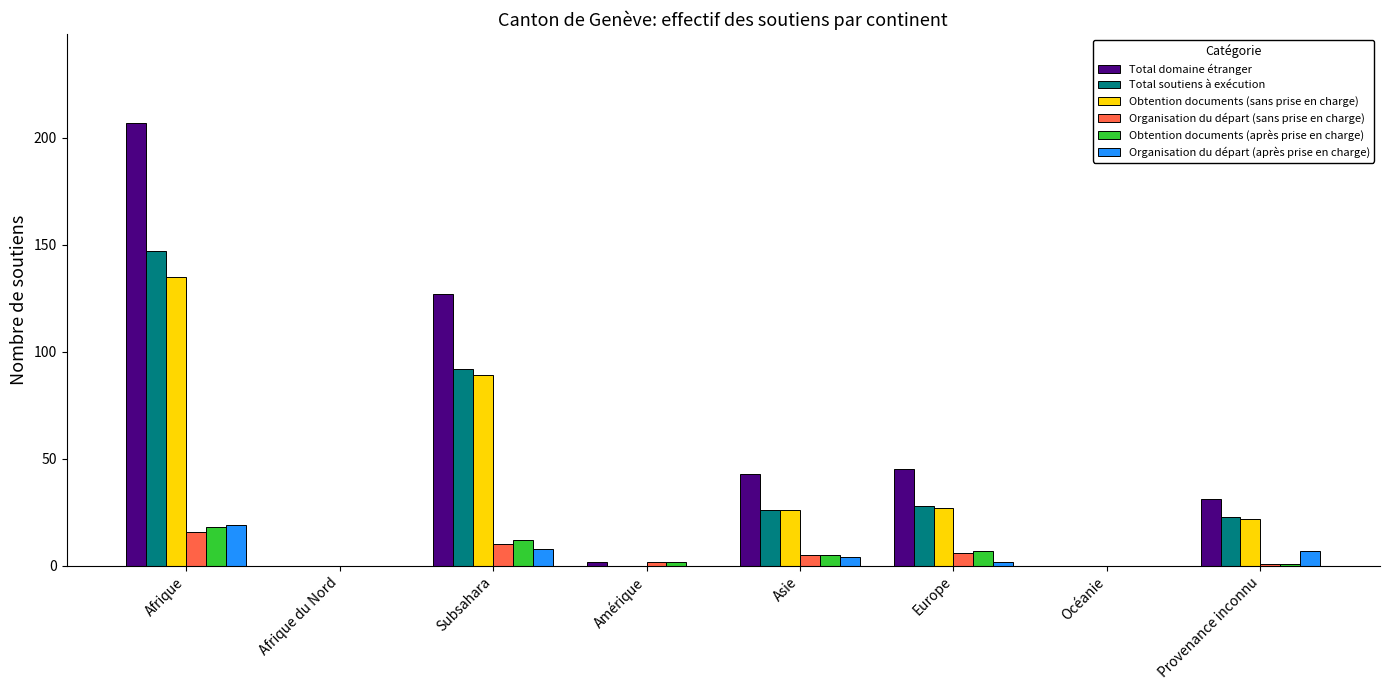

Between Subsahara and Provenance inconnu, which series saw the biggest shift?

Total domaine étranger